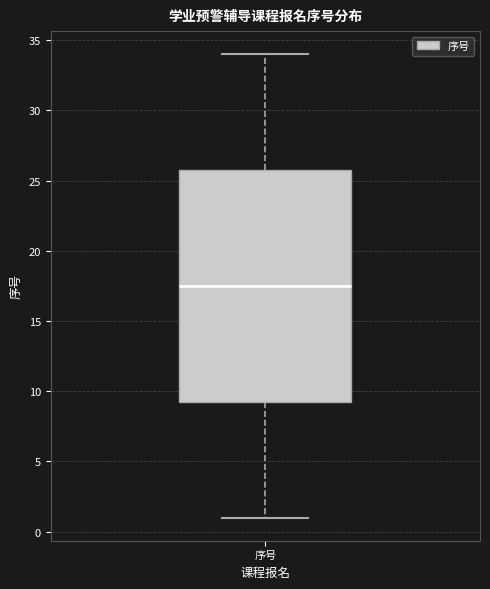

Transcribe this box plot: give where the median line is, the range the box spans, and where the two whiskers end, as read against the y-axis. The values are not printed on the chart, so give them approximately, as read against the axis.

median 17.5, box 9.5 to 26.0, whiskers 1.0 to 34.0